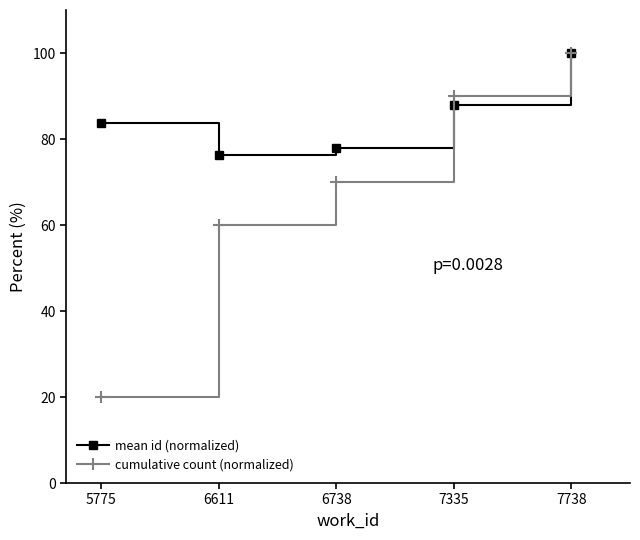

What is the value of the mean id (normalized) point at the 5th from the left?

100.0